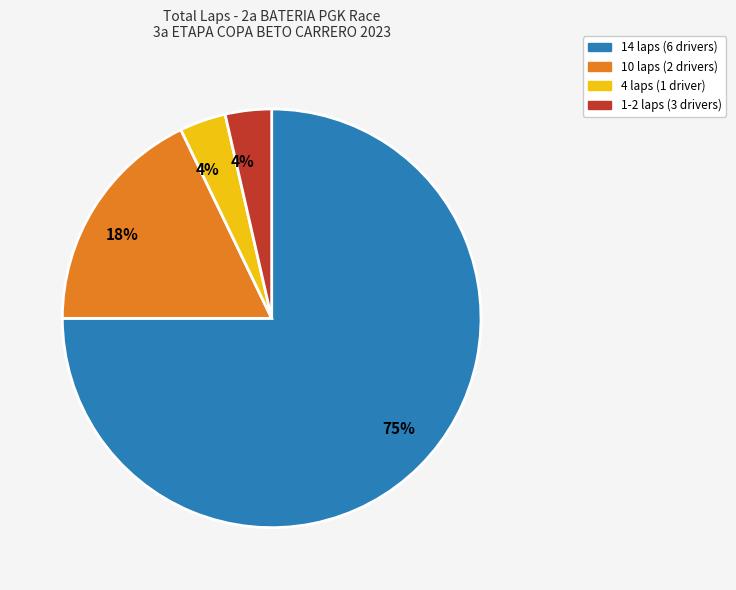

Is there a majority slice in this chart?

Yes